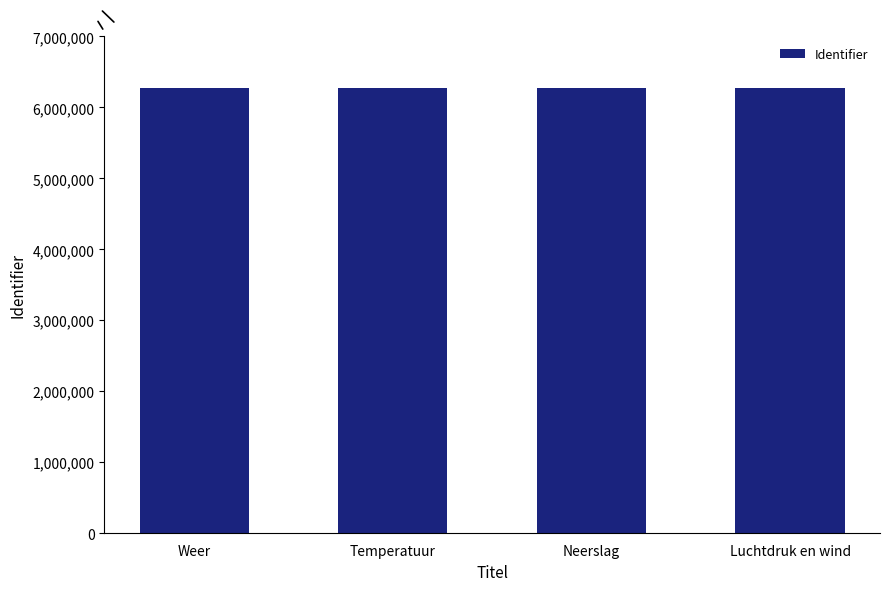

The chart shows a value of 6268181 at Weer. True or false?

True